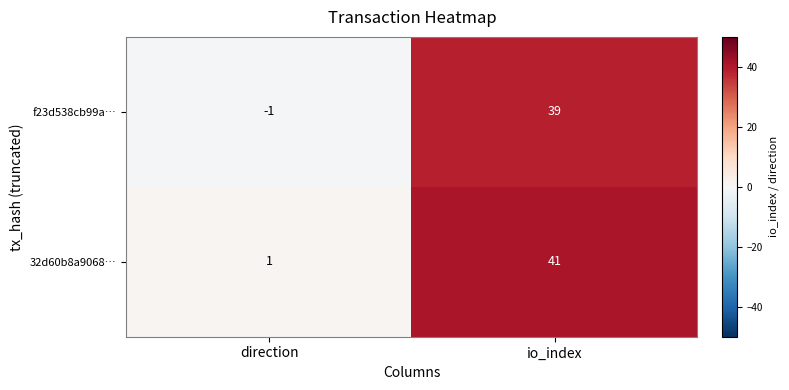

Which category has the lowest value across all series?

direction